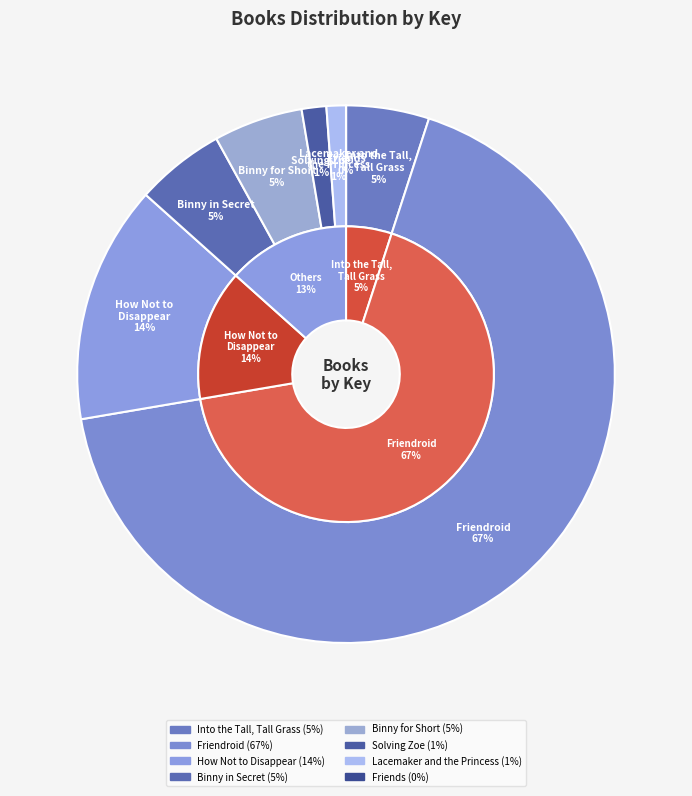

What percentage do Solving Zoe and Friendroid together represent?

68.8%